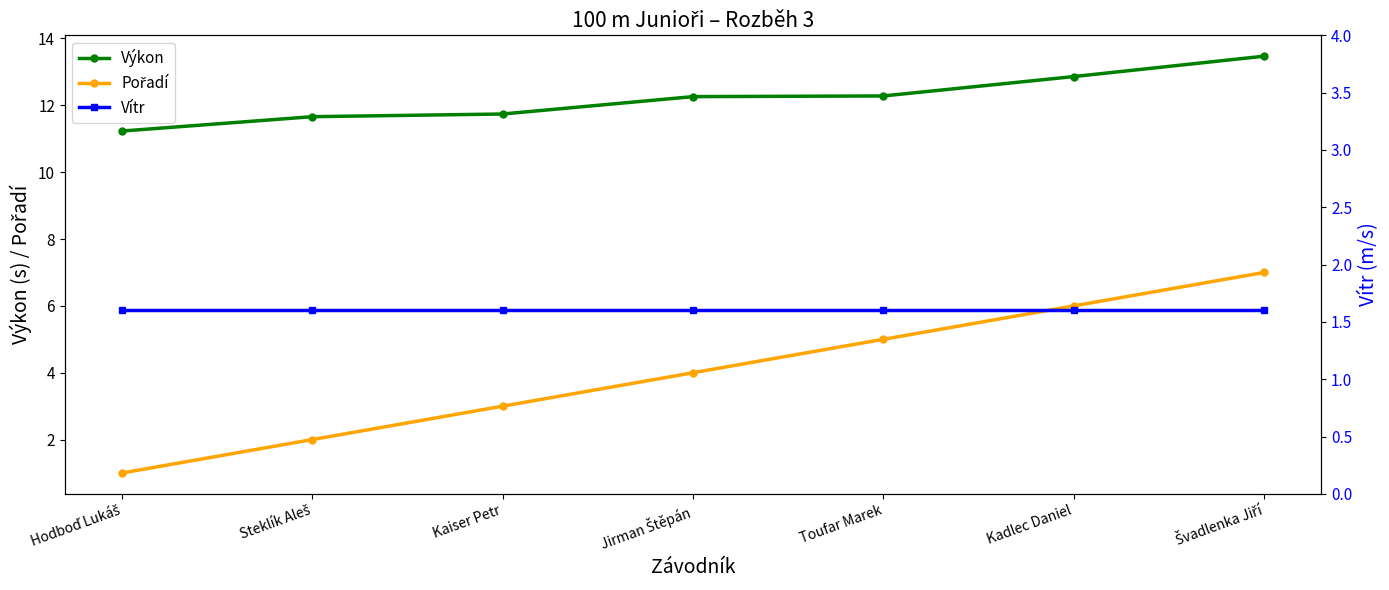

At which label is Pořadí closest to 4?

Jirman Štěpán